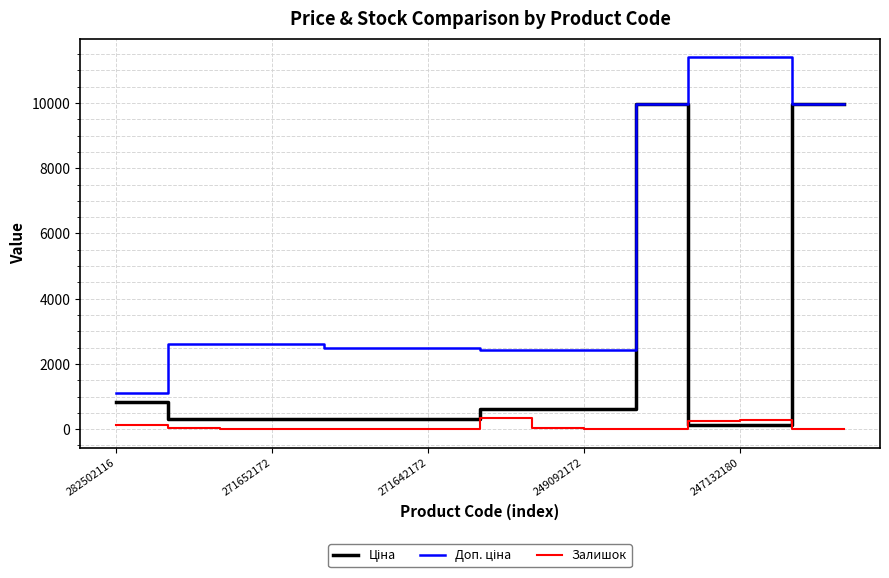

The Залишок series shows 4.0 at 271642172. True or false?

True